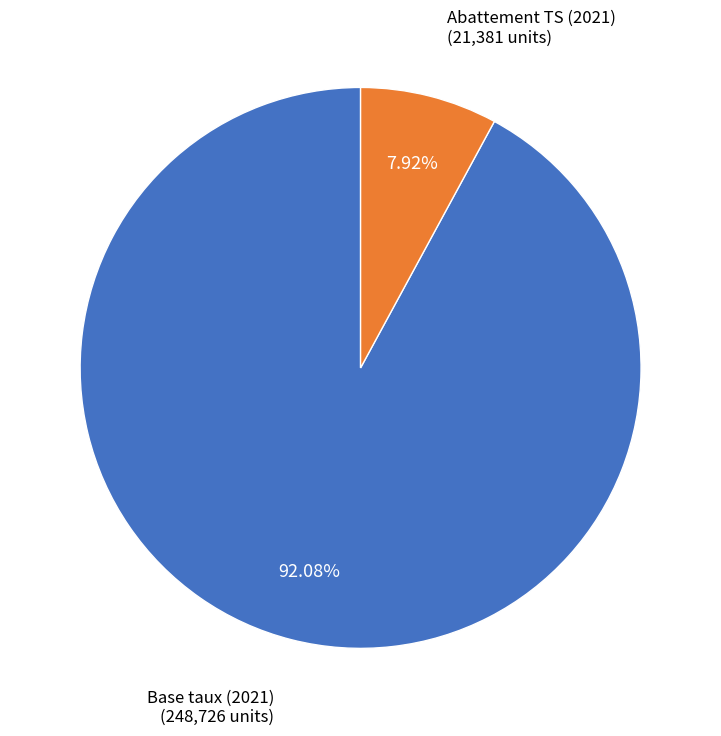

Is there any slice that represents more than half of the pie?

Yes